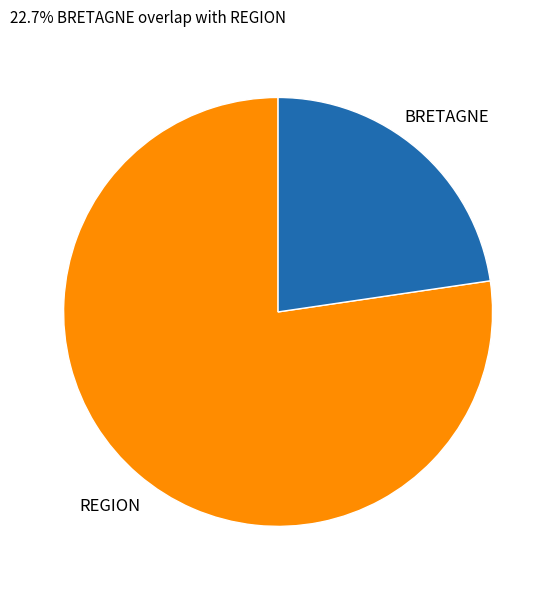

Count the number of slices in the pie.

2